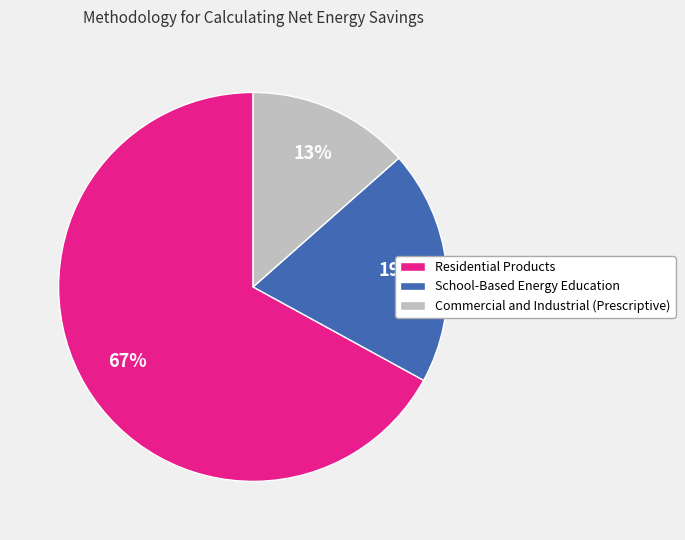

Does Residential Products represent more than half of the total?

Yes